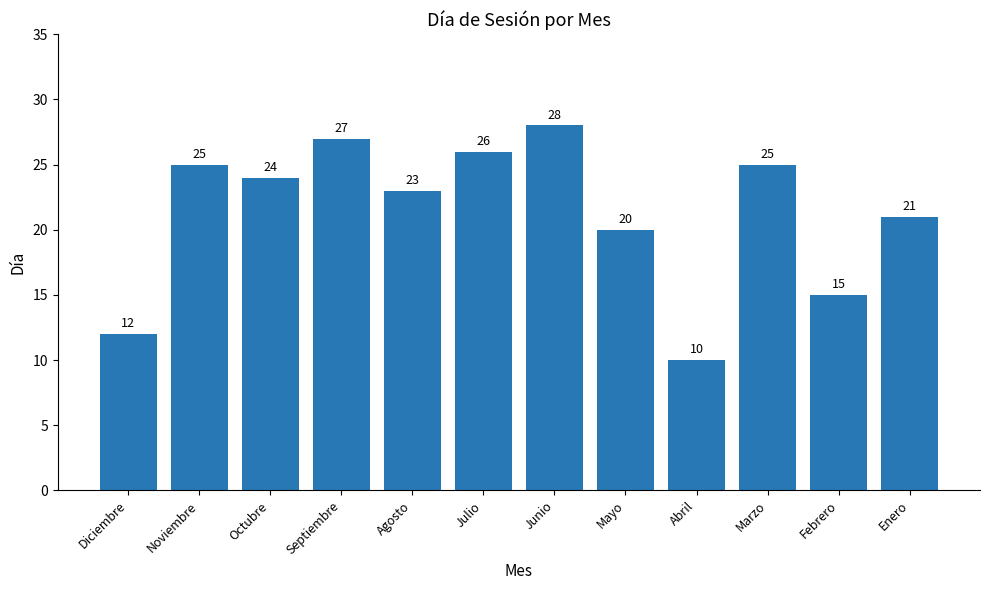

What is the maximum value shown in the chart?

28